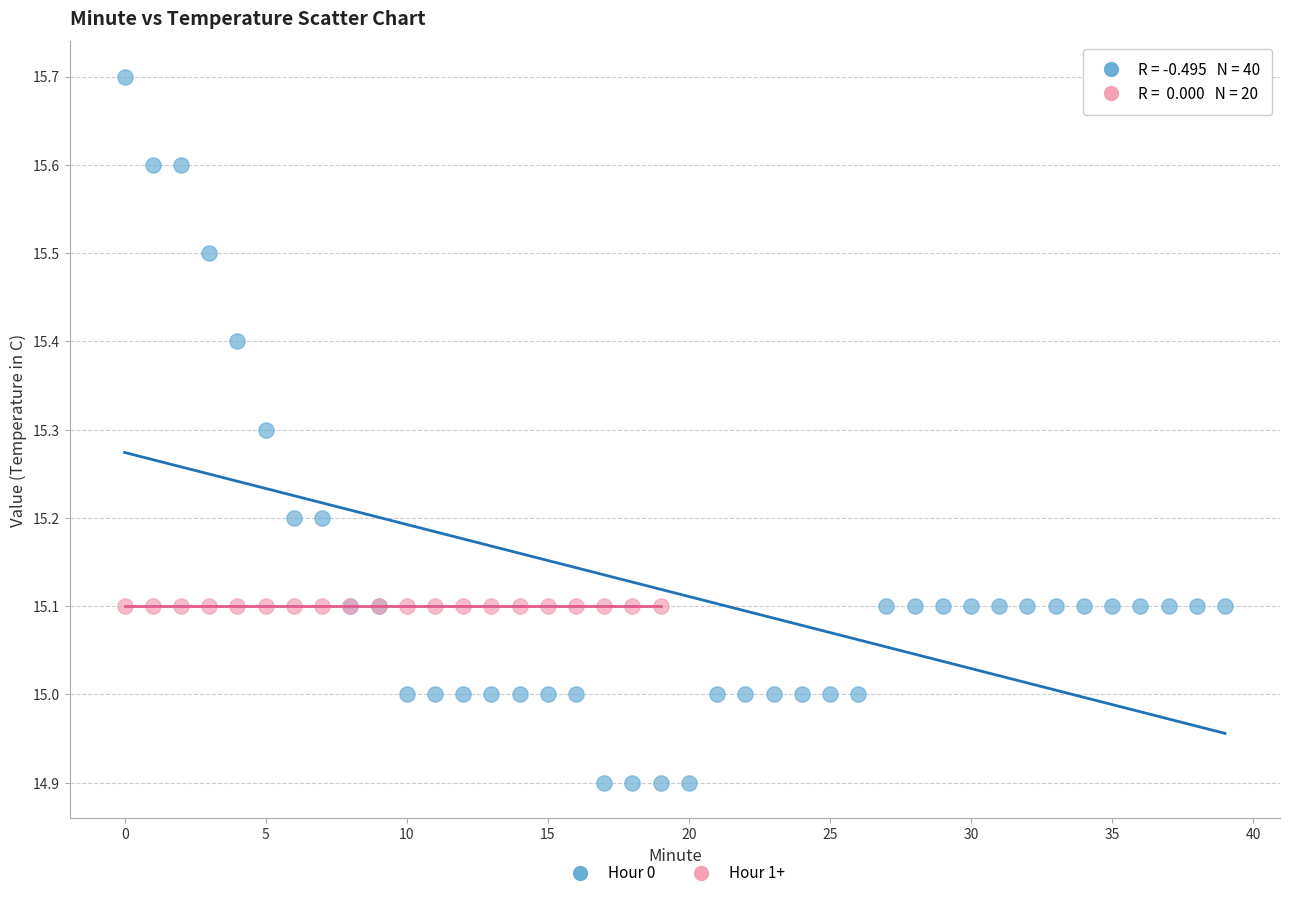

Which series reaches the minimum Y coordinate?

Hour 0